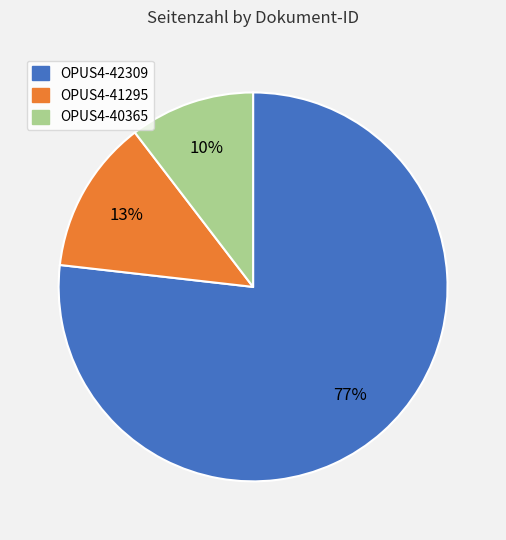

Count the number of slices in the pie.

3